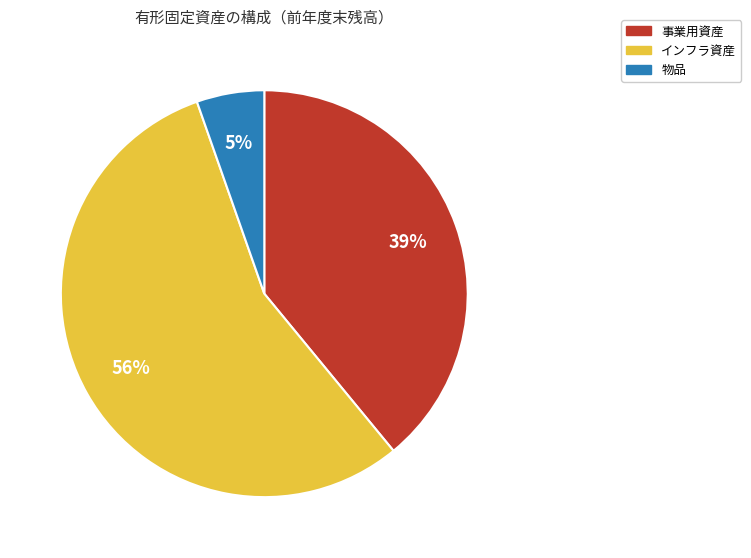

The 事業用資産 slice represents 46% of the pie. True or false?

False